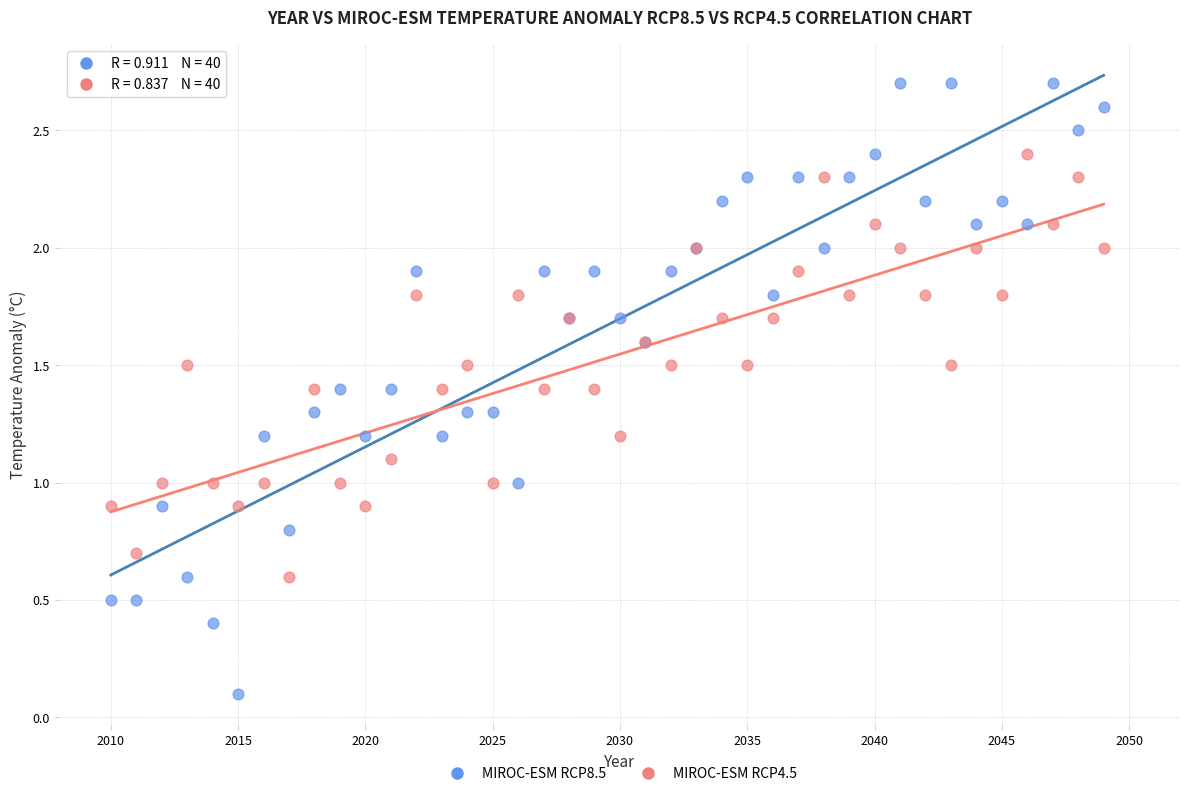

Which series contains the lowest Y value?

MIROC-ESM RCP8.5